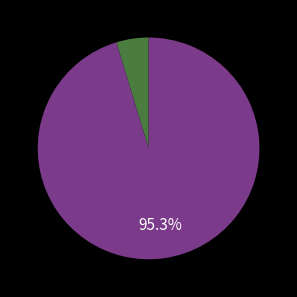

What is the largest slice in the pie chart?

Common stock, shares issued